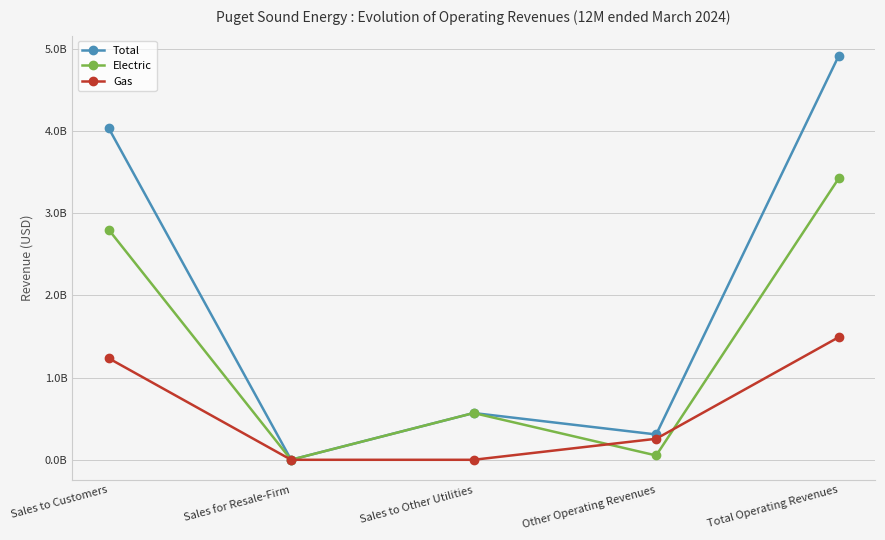

True or false: Gas and Total cross at least once.

False